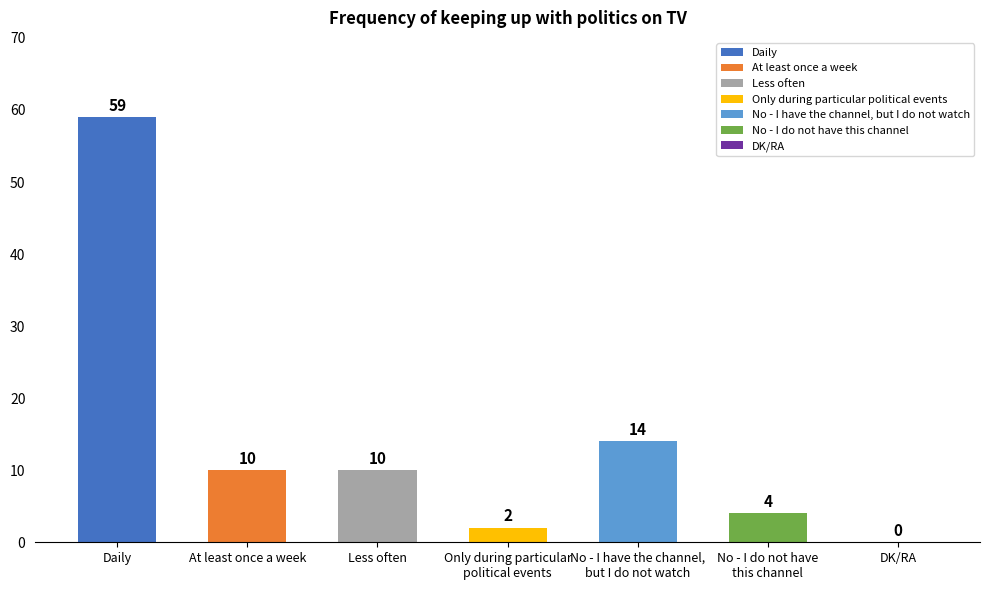

Reading left to right, transcribe all the data shown in this chart.

59	10	10	2	14	4	0